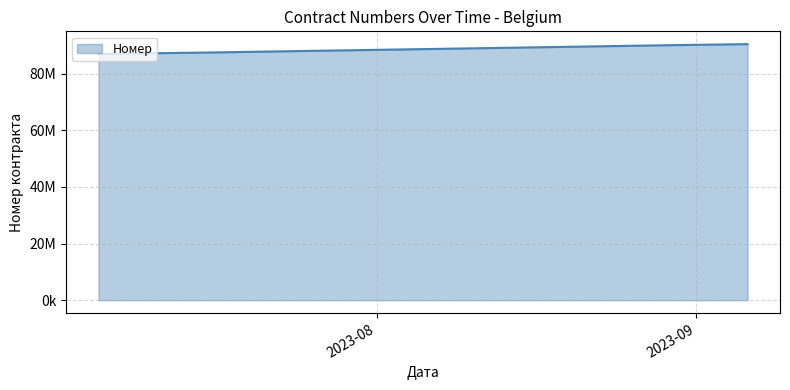

Is this an area chart (filled region under the line)?

Yes